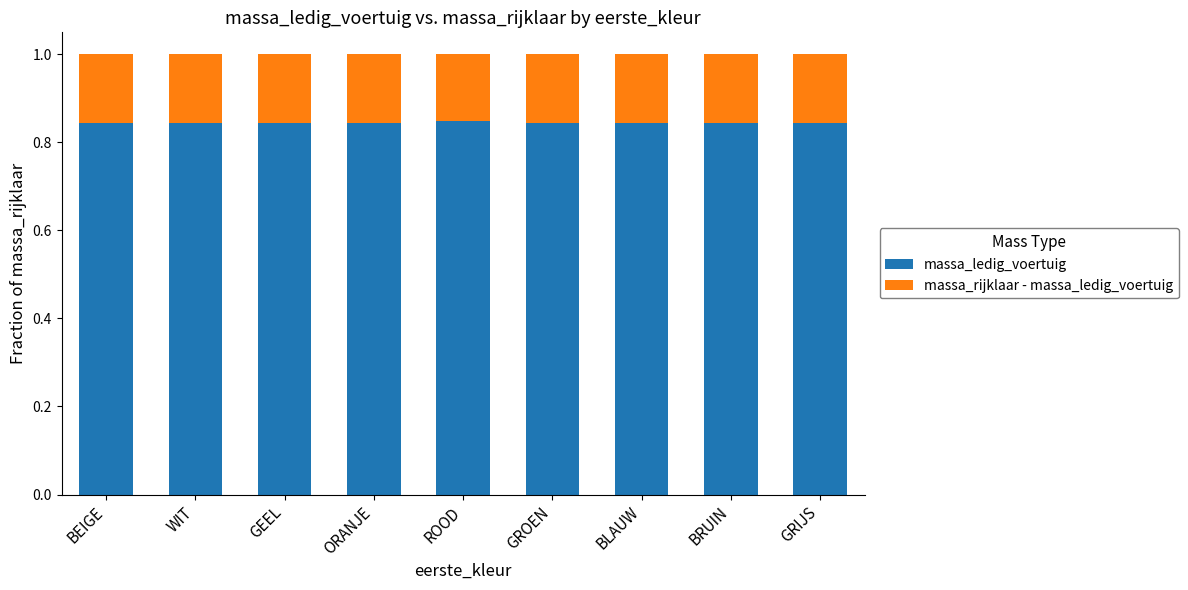

What is the total value across all series at GEEL?

1.0